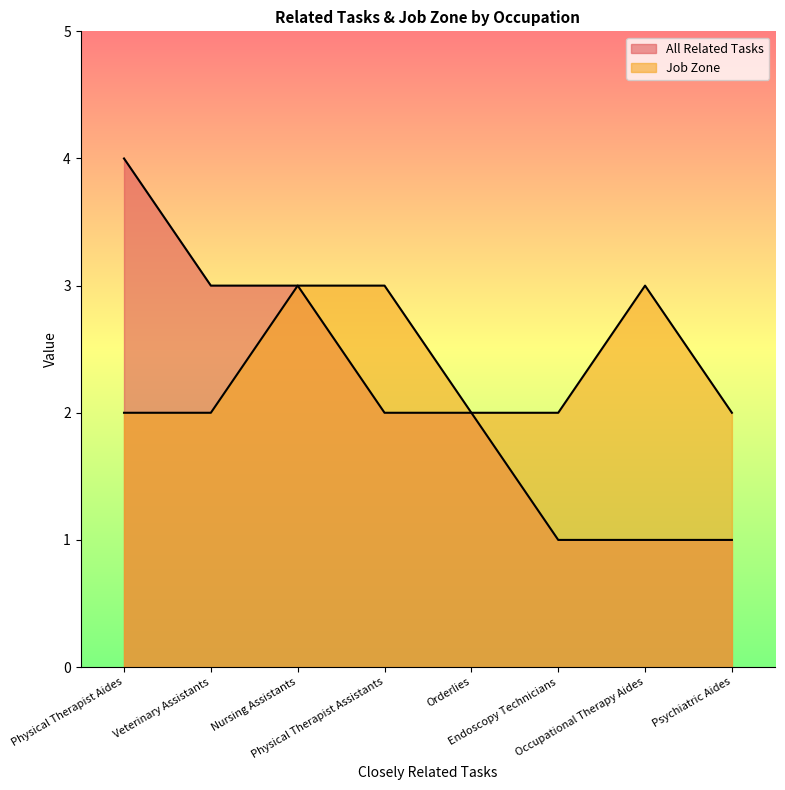

True or false: All Related Tasks has a value of 1 at Psychiatric Aides.

True